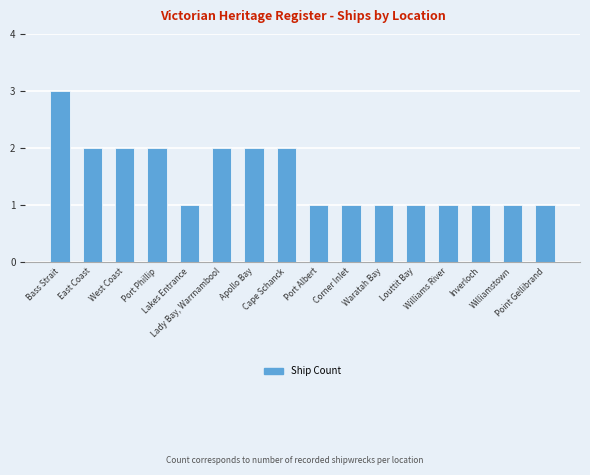

What is the greatest value displayed?

3